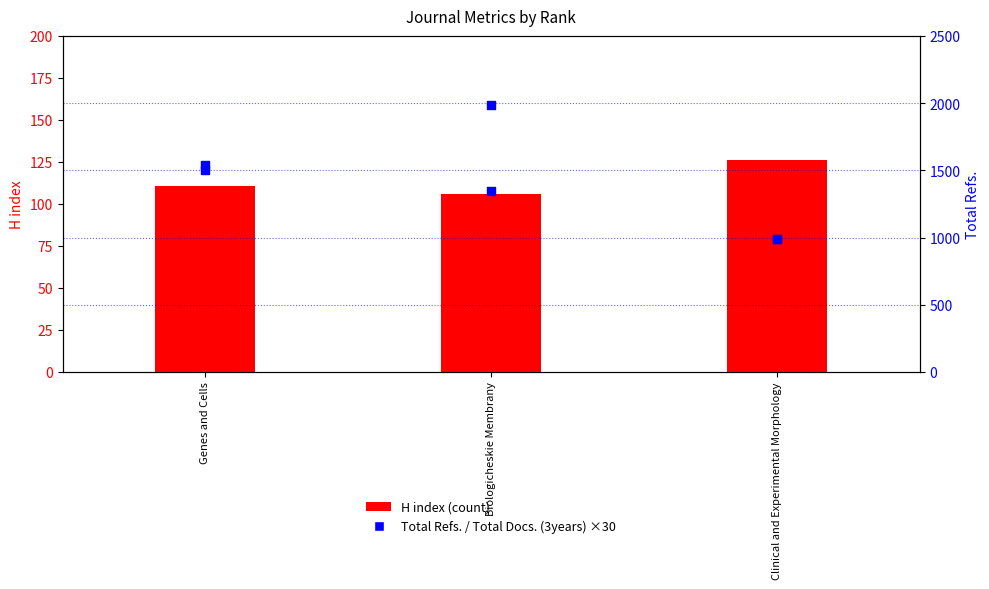

Which series reaches the minimum Y coordinate?

H index